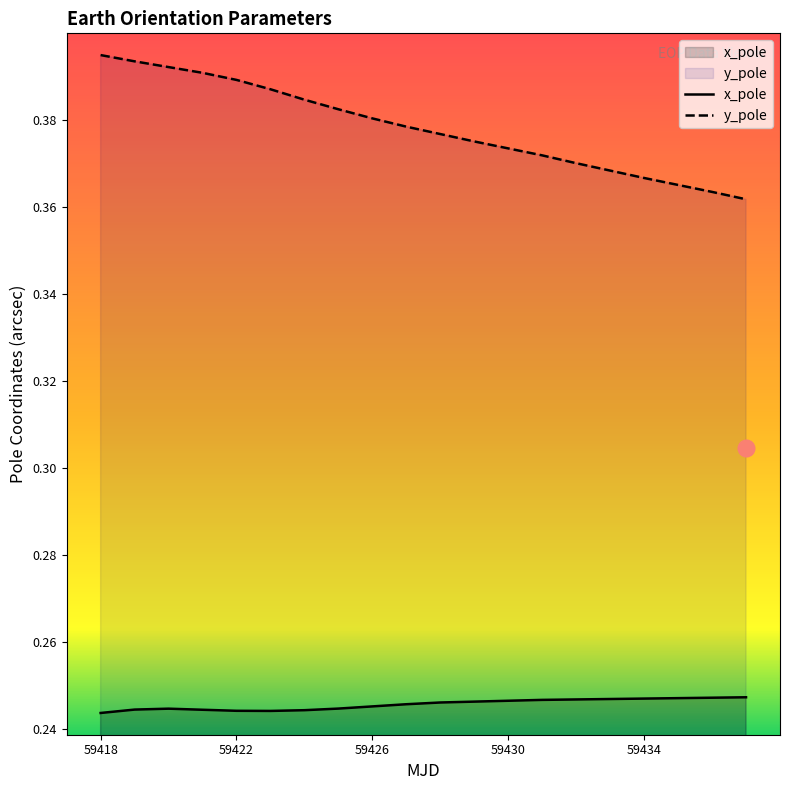

What are all the series names shown in the legend?

x_pole, y_pole